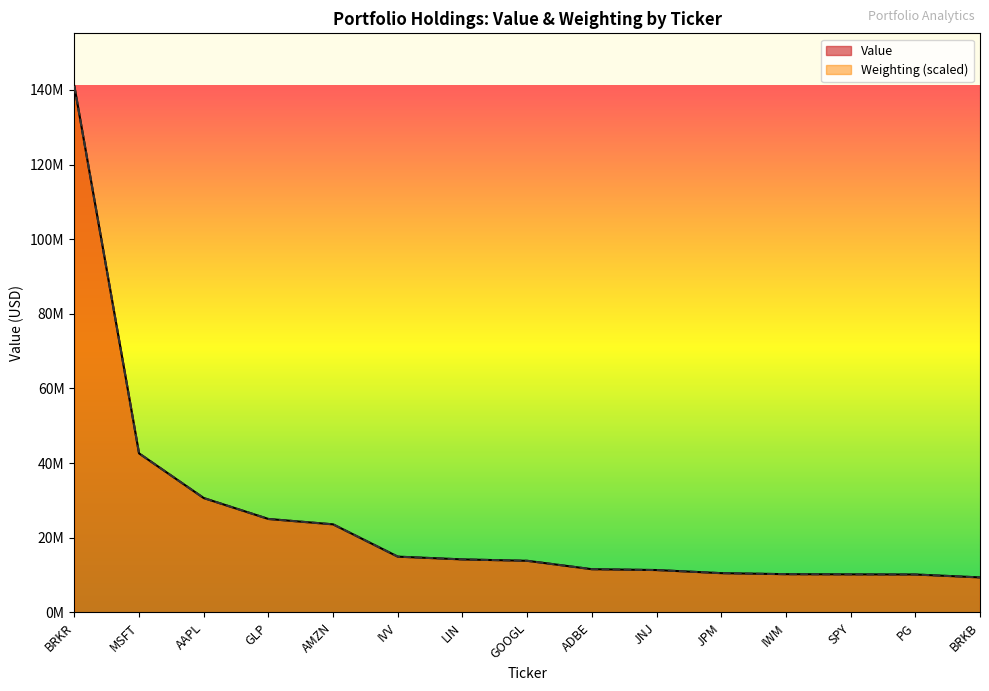

Reading left to right, list all the values displayed in this chart.

Value: 141033000.0	42626000.0	30654000.0	25050000.0	23607000.0	14954000.0	14216000.0	13842000.0	11592000.0	11363000.0	10532000.0	10257000.0	10205000.0	10173000.0	9392000.0
Weighting: 141033000.0	42624116.2	30656575.9	25046222.2	23607202.8	14954871.6	14217146.5	13843730.1	11594123.9	11366431.0	10528521.0	10255289.5	10209750.9	10173320.1	9390056.4